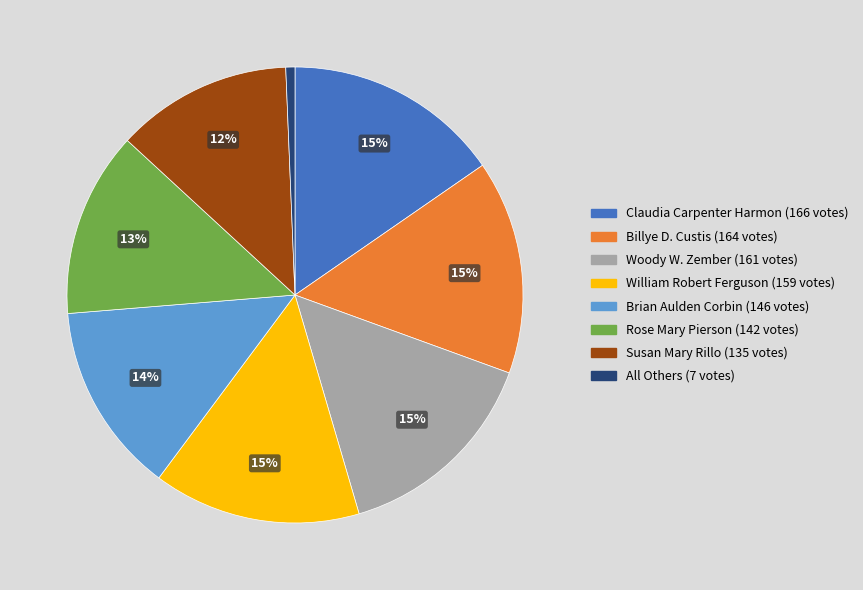

How many segments does this pie chart have?

8